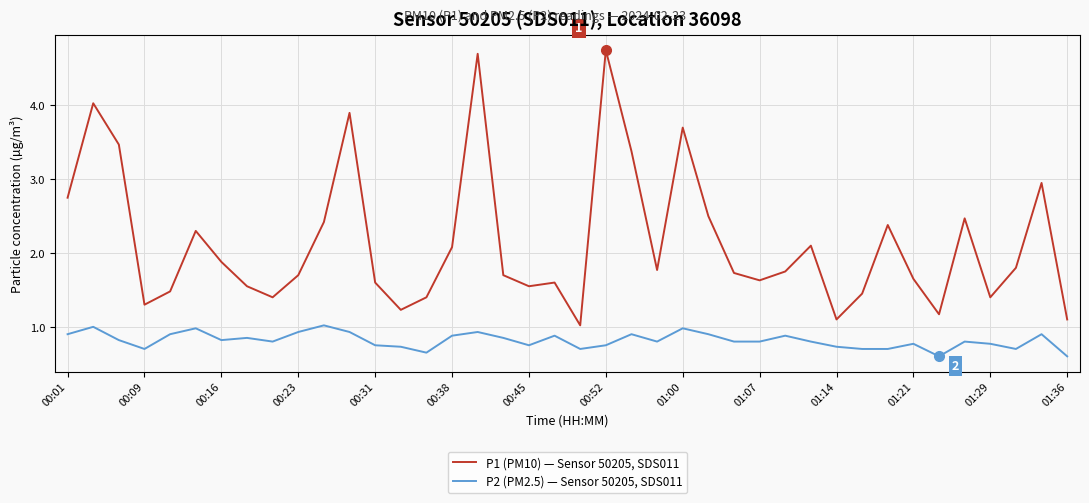

True or false: P2 (PM2.5) — Sensor 50205, SDS011 and P1 (PM10) — Sensor 50205, SDS011 intersect in this chart.

False